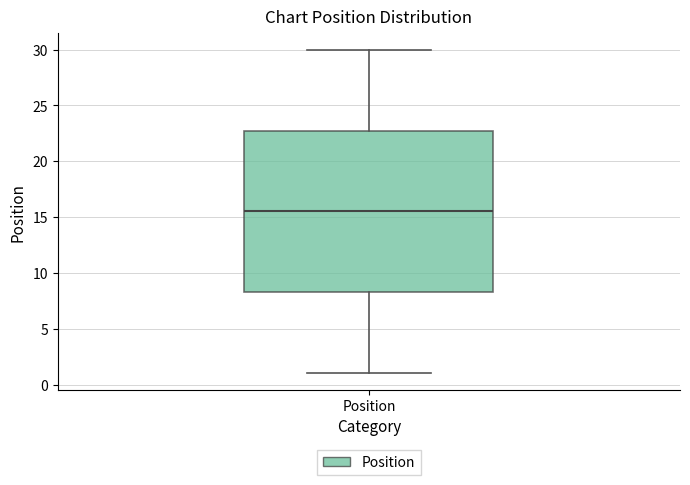

Transcribe this box plot: give where the median line is, the range the box spans, and where the two whiskers end, as read against the y-axis. The values are not printed on the chart, so give them approximately, as read against the axis.

median 15.5, box 8.5 to 23.0, whiskers 1.0 to 30.0